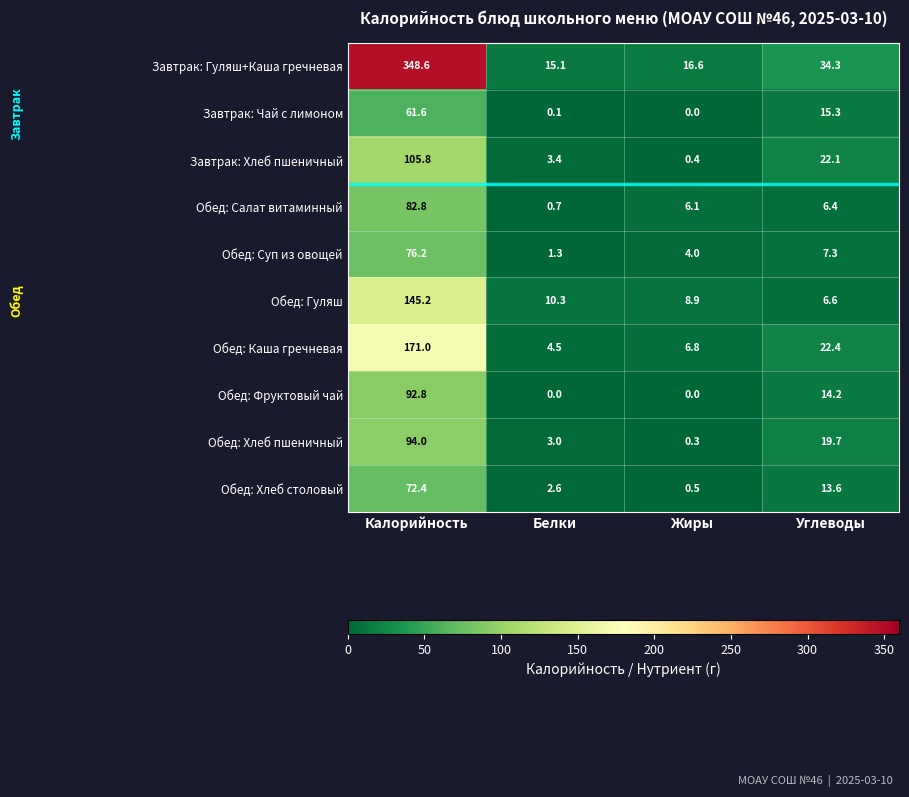

What is the difference between the second highest and second lowest values in the Обед: Фруктовый чай series?

14.2